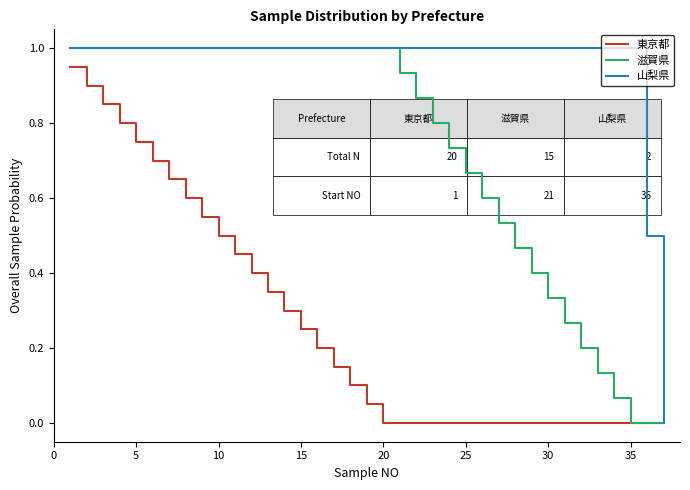

List the series in order of their overall mean, highest first.

山梨県, 滋賀県, 東京都